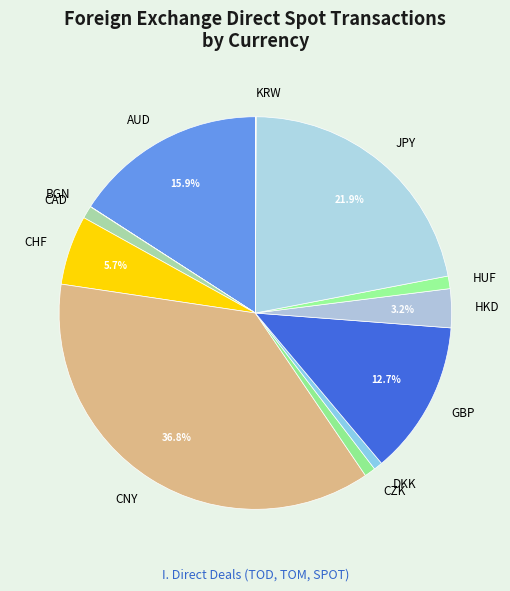

What percentage is the CZK slice, to the nearest percent?

1%